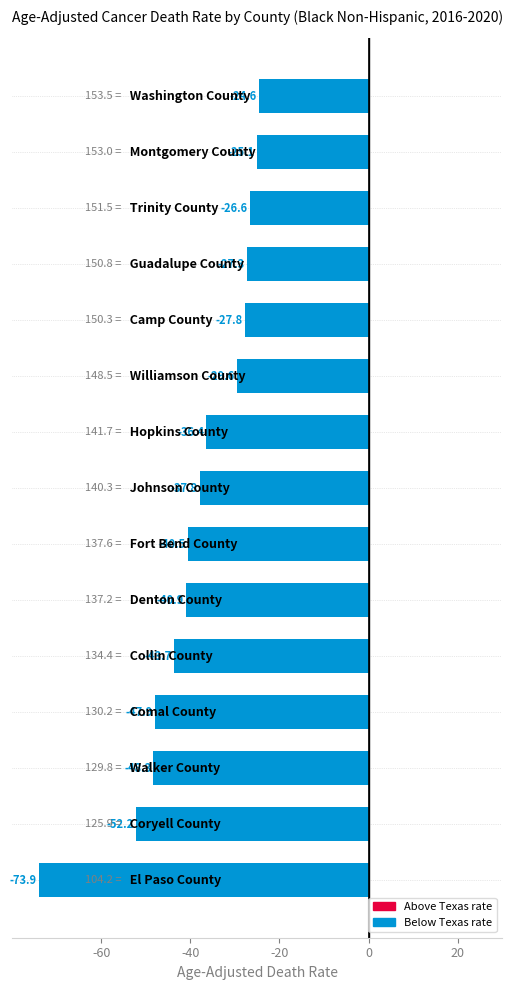

What is the difference between the maximum and minimum values?

49.3